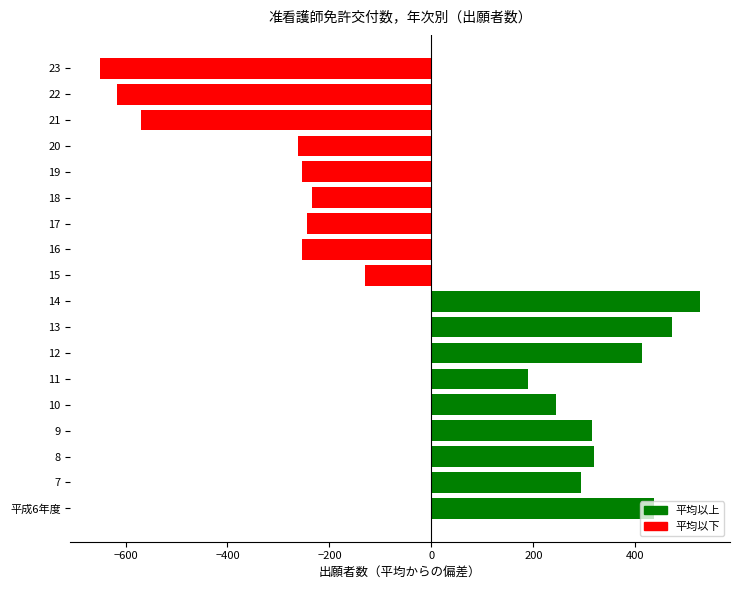

Are the bars grouped side by side (vs. stacked)?

No